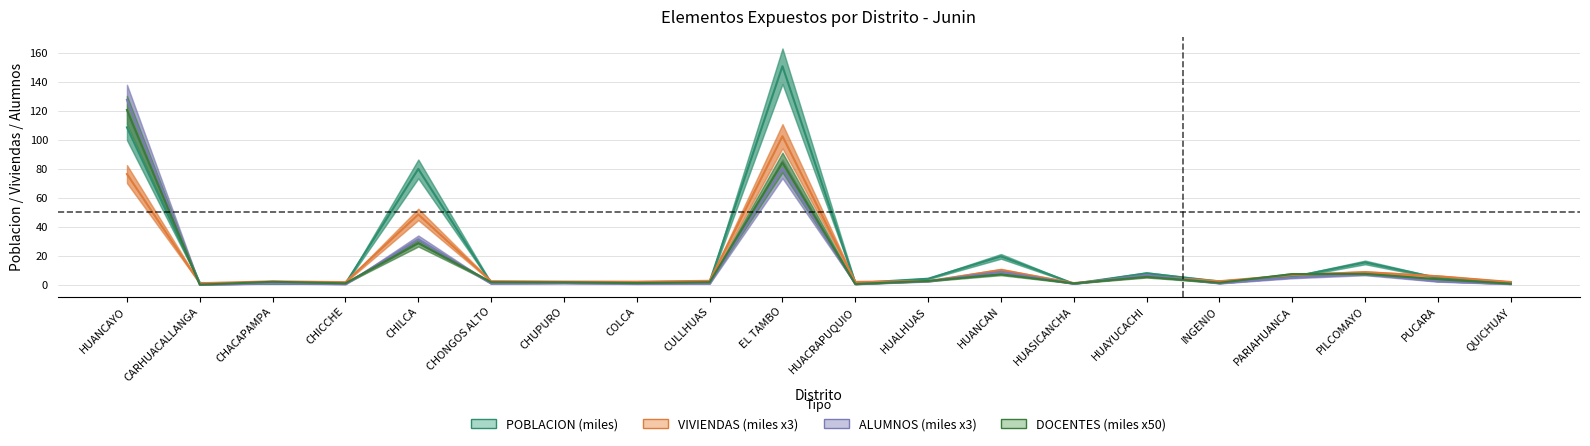

Which series has the largest total across all categories?

POBLACION